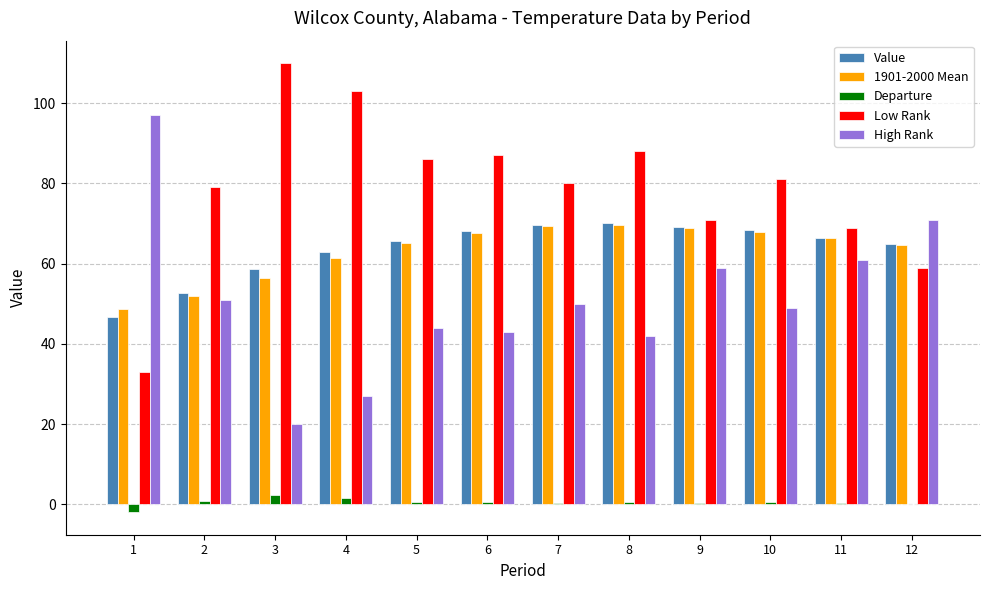

Which series has the largest total across all categories?

Low Rank